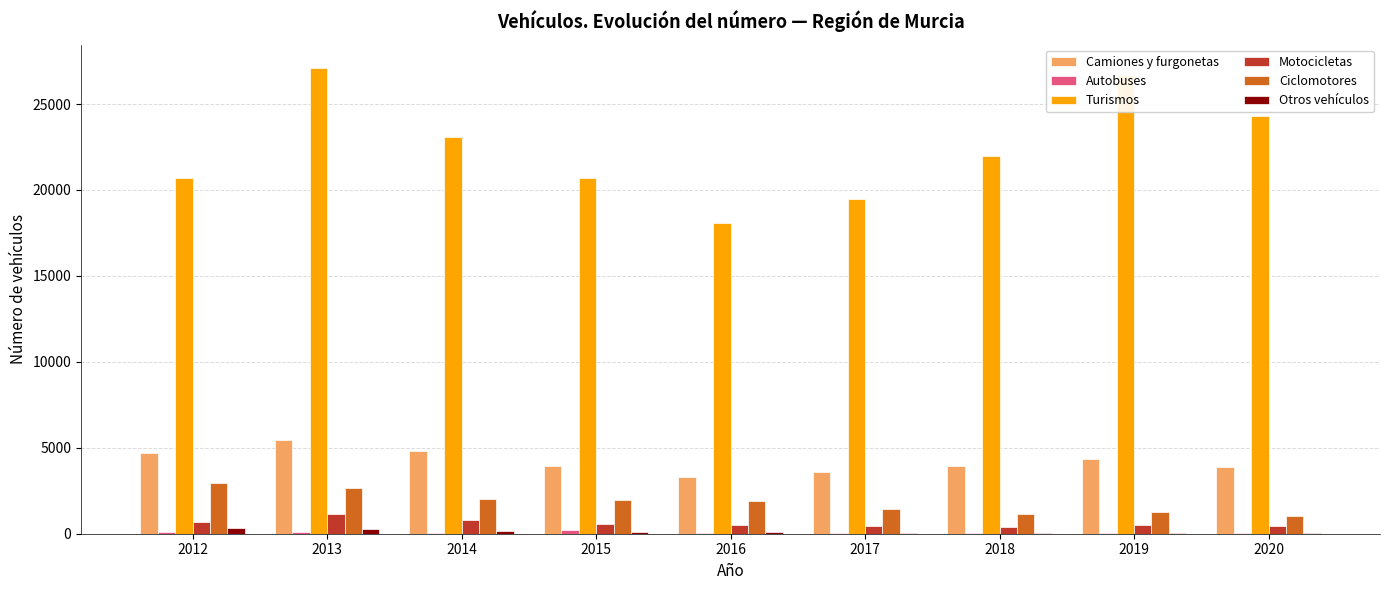

What is the spread (max minus min) of values at 2014?

23054